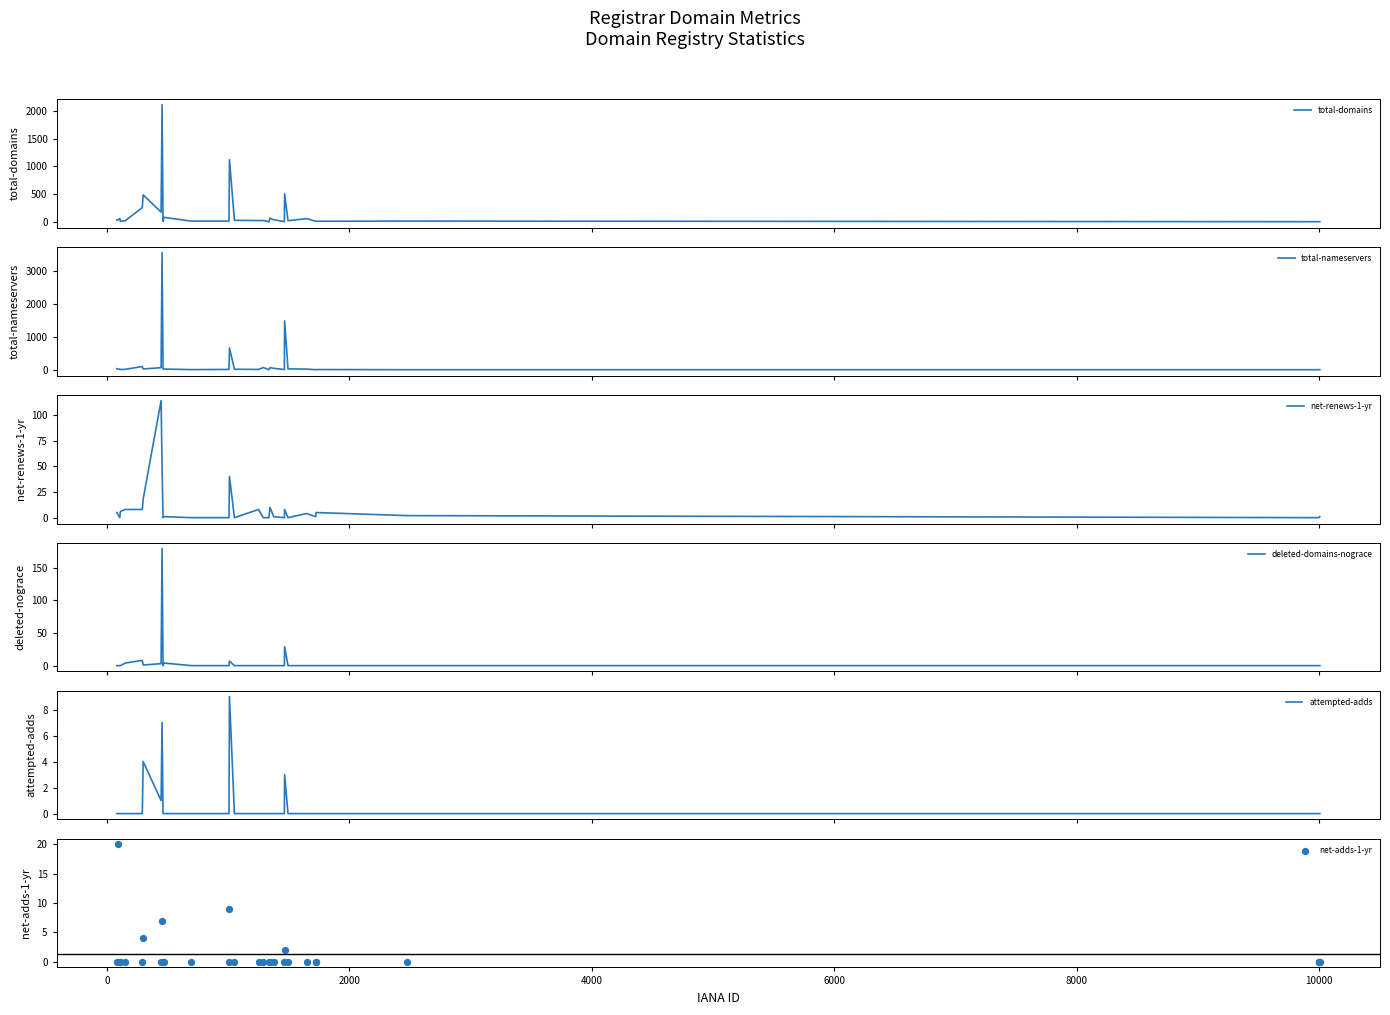

Which series contains the highest Y value?

total-nameservers